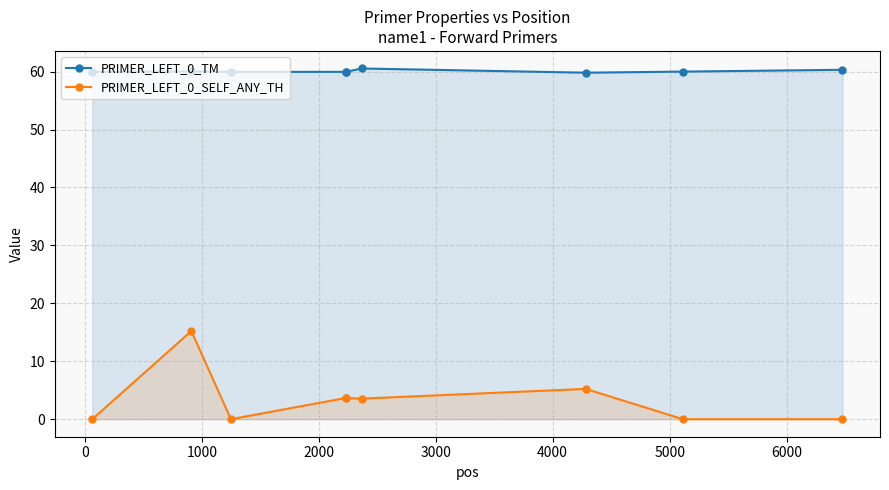

Which series has the largest range (max minus min)?

PRIMER_LEFT_0_SELF_ANY_TH